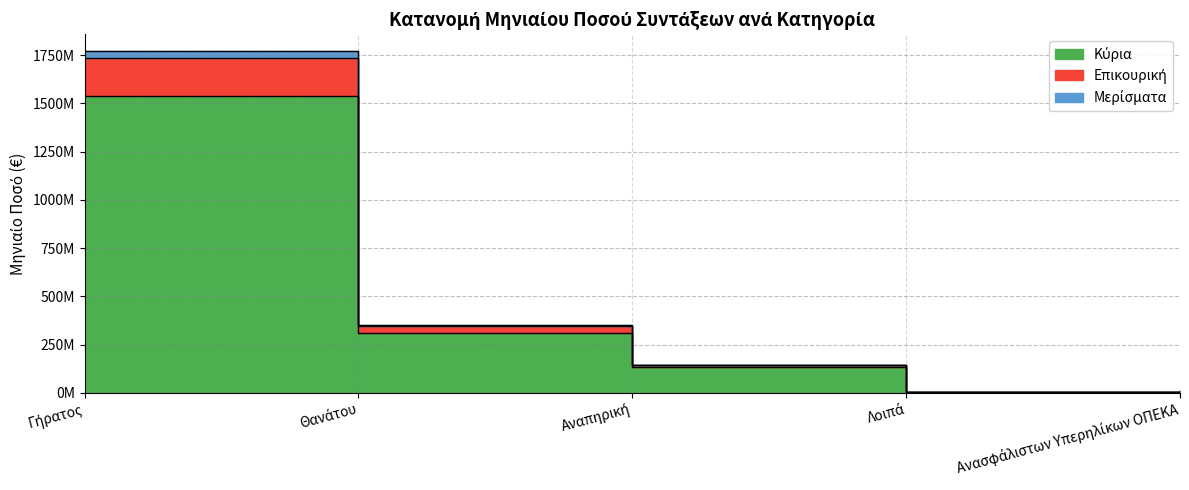

Between Λοιπά and Γήρατος, which is larger?

Γήρατος